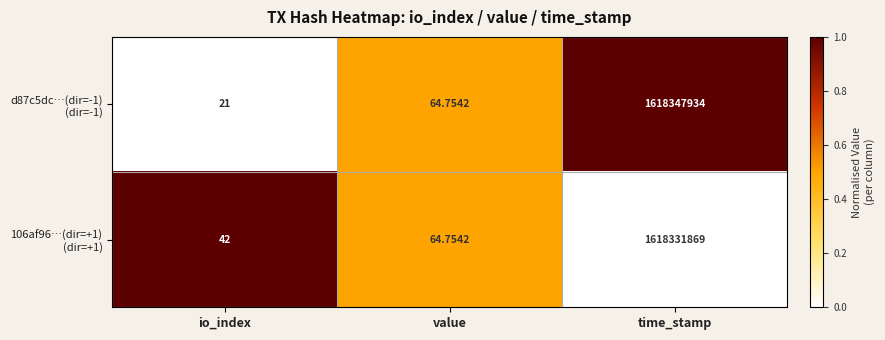

At which category is the sum across all series the highest?

time_stamp